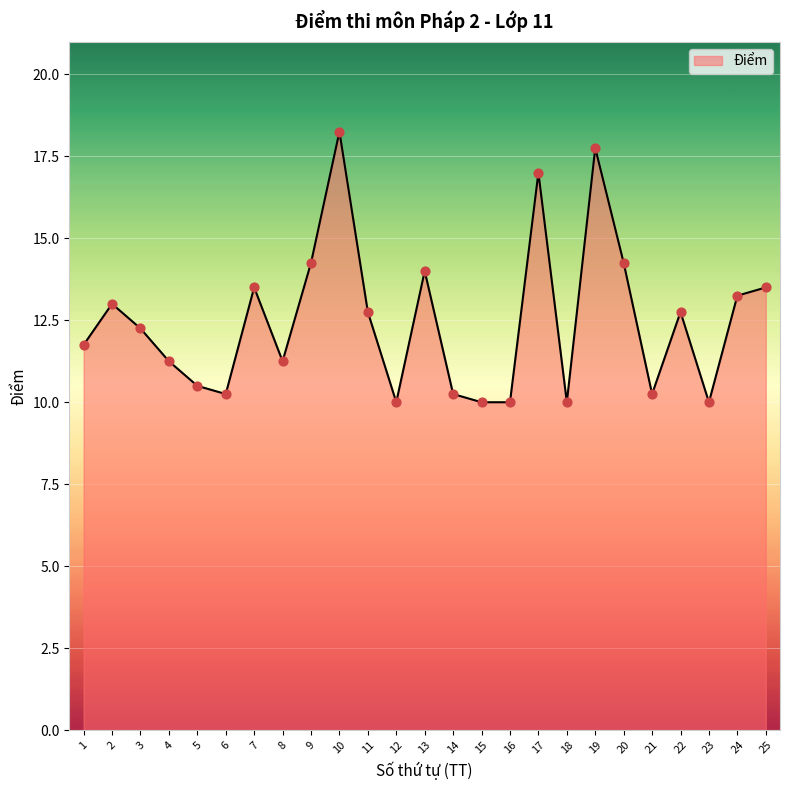

What is the change in value from 8 to 22?

+1.5